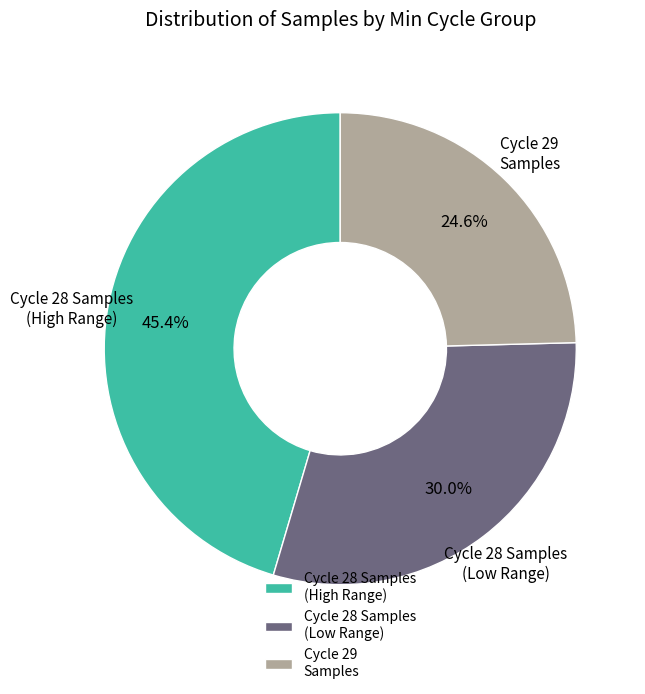

Rank the categories by value from lowest to highest.

Cycle 29 Samples, Cycle 28 Samples (Low Range), Cycle 28 Samples (High Range)